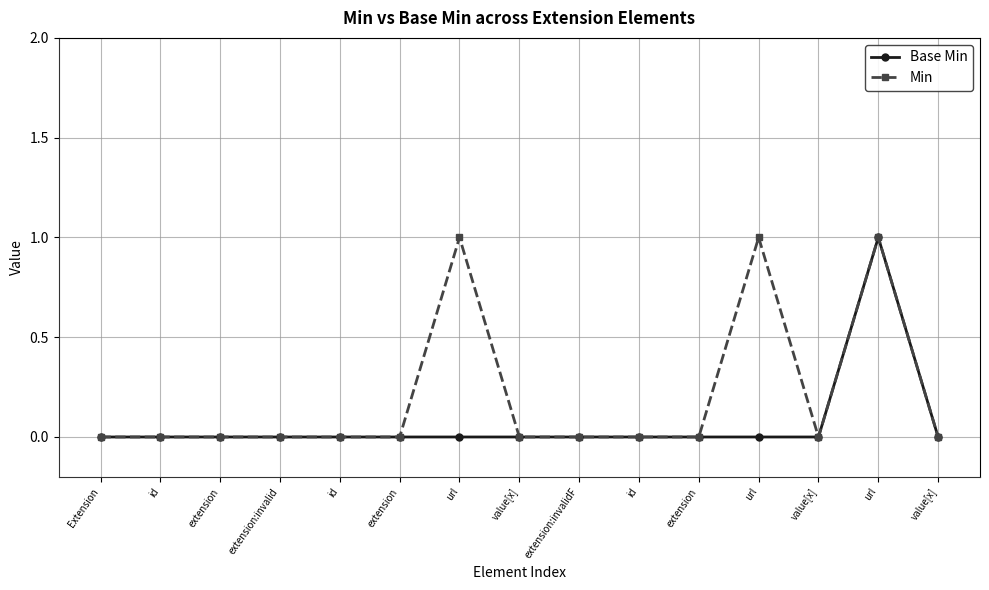

How many lines are shown in the chart?

2